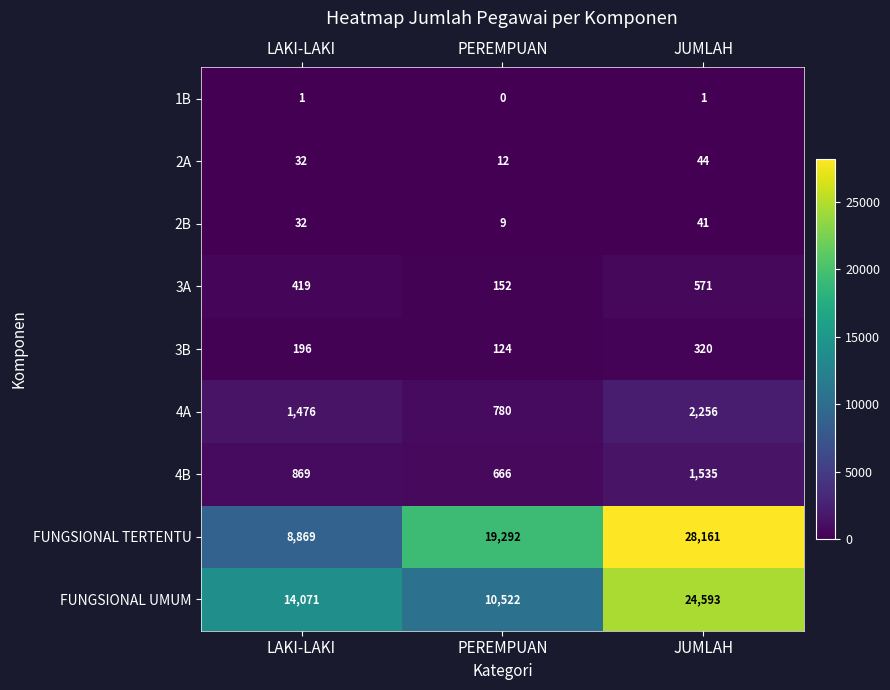

Count the number of data series in this chart.

9